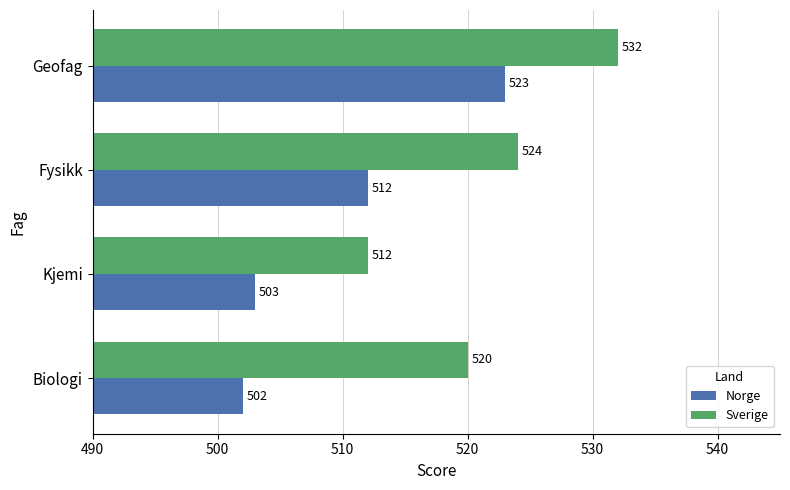

What is the sum of all Norge values?

2040